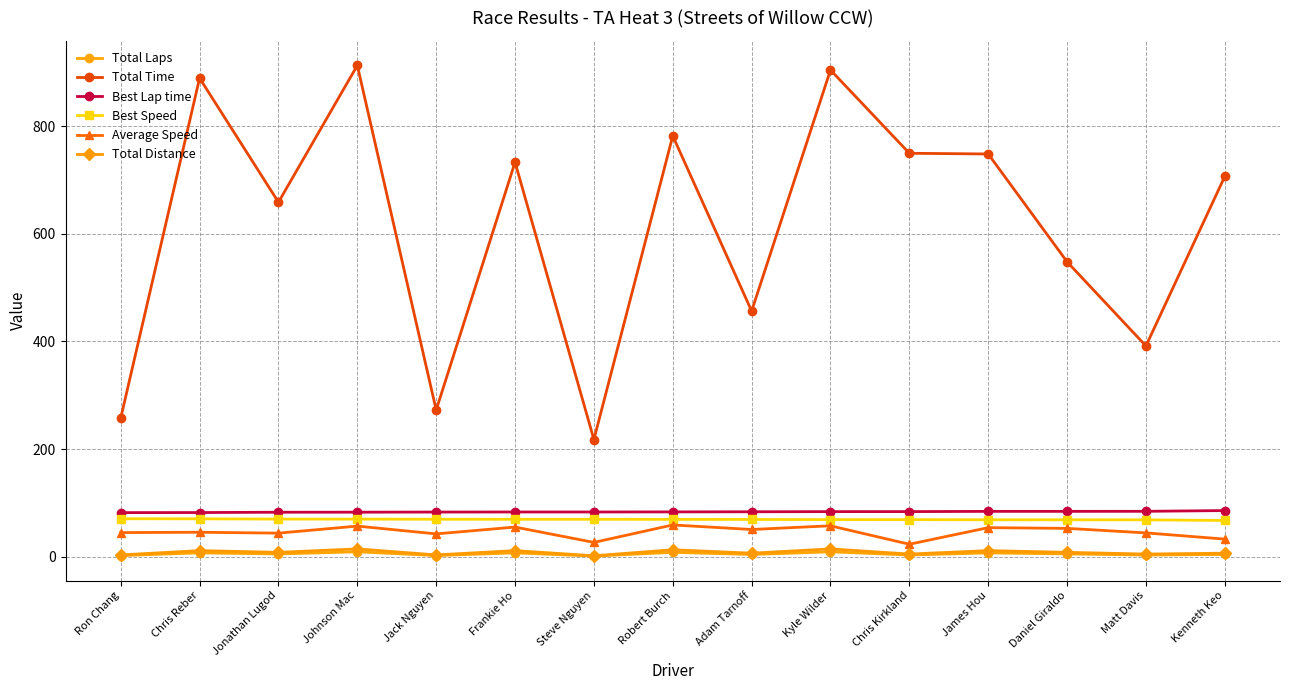

At how many categories does at least one series exceed 868?

3